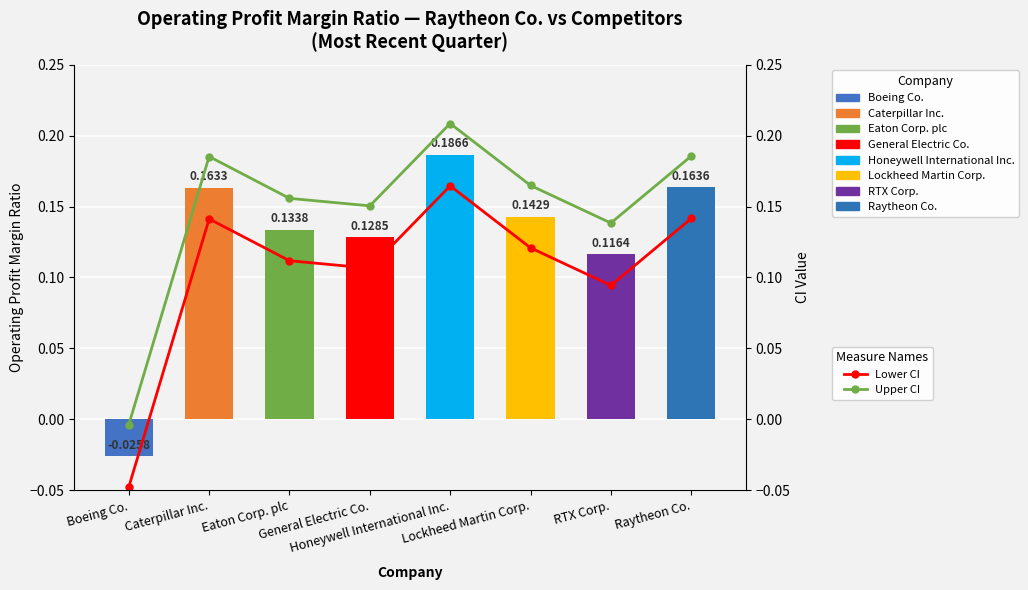

The Lower CI series shows 0.1 at Raytheon Co.. True or false?

True